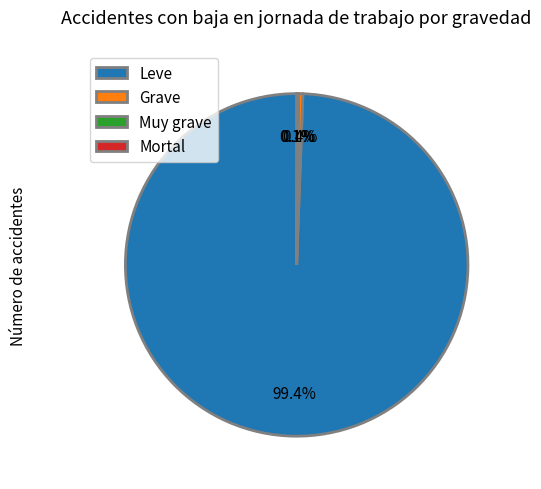

What is the largest slice in the pie chart?

Leve